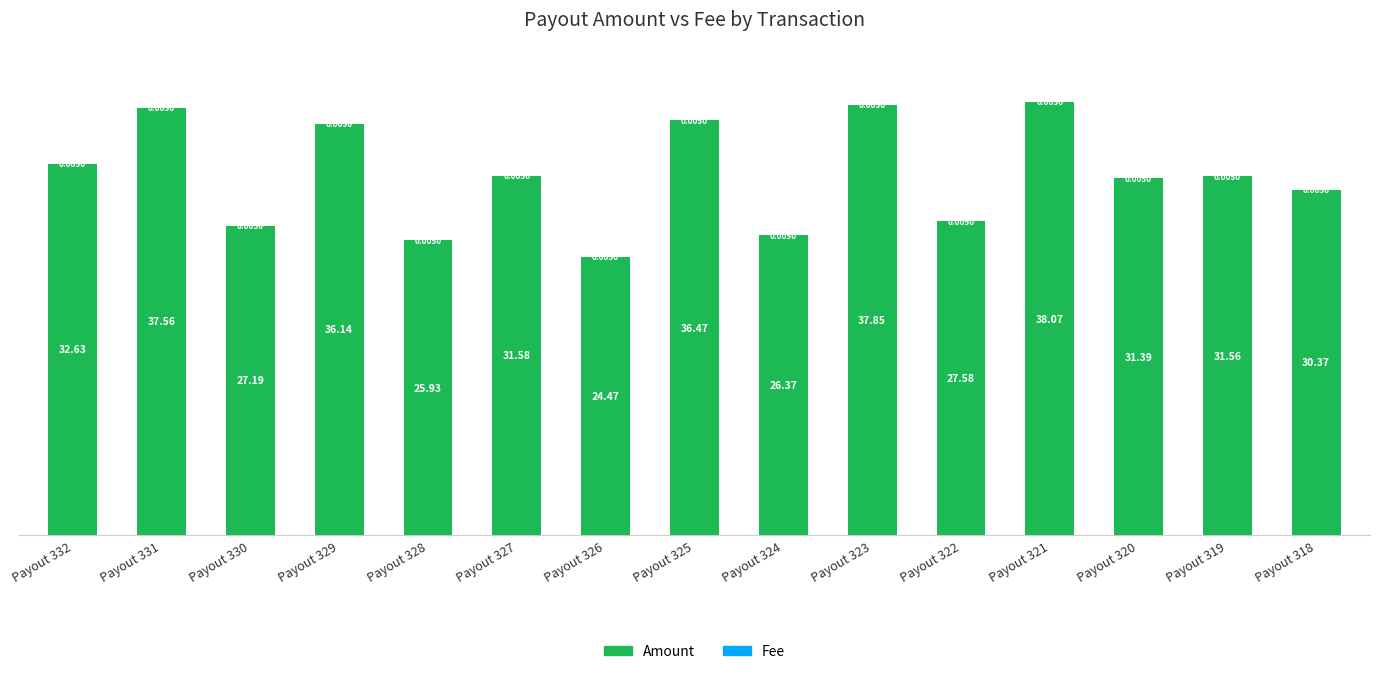

At which category is the sum across all series the highest?

Payout 321